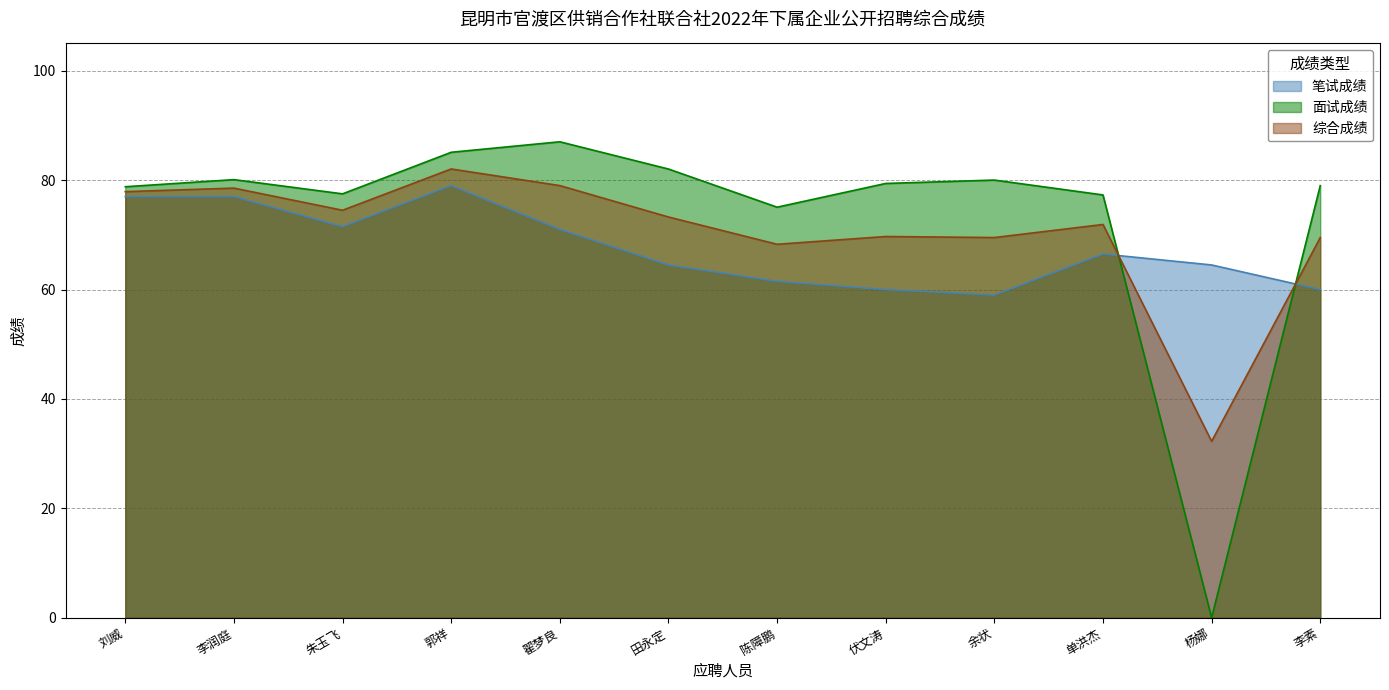

How many interior local valleys does the 综合成绩 series have?

4